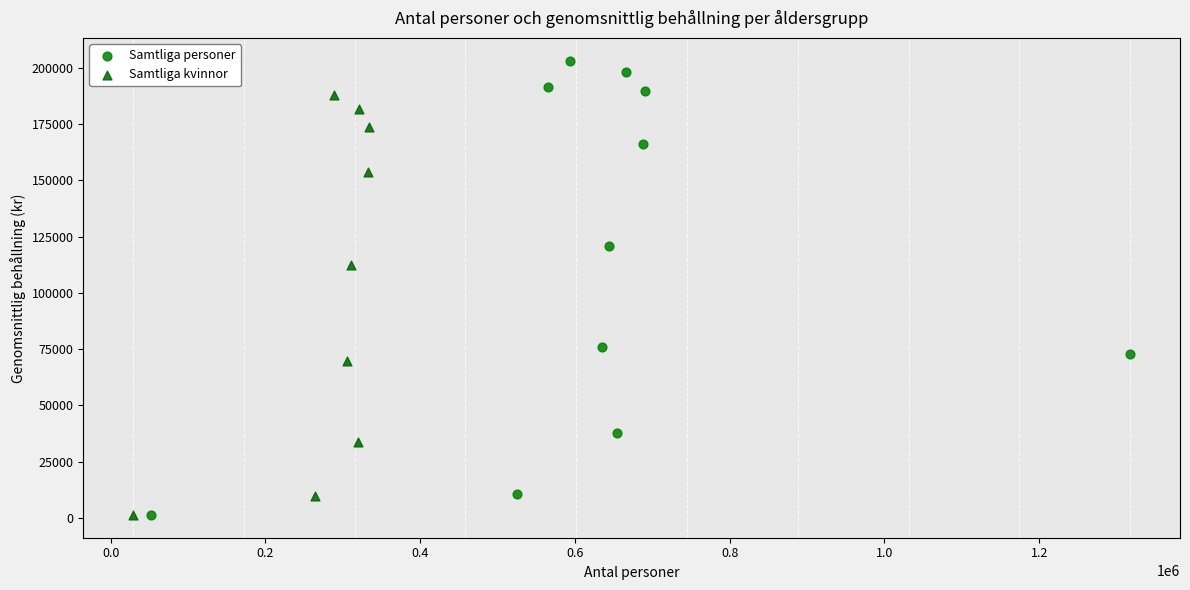

Which series contains the highest Y value?

Samtliga personer